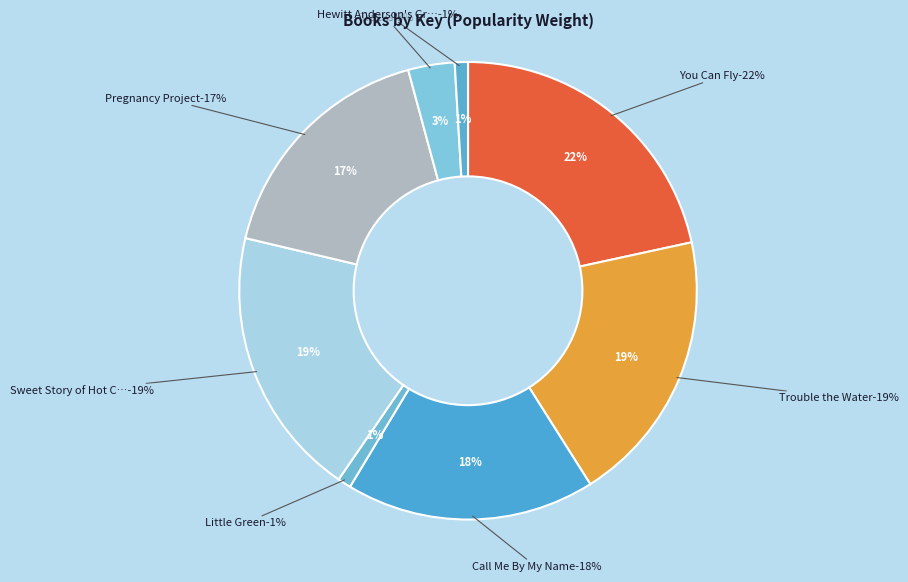

How many segments does this pie chart have?

8